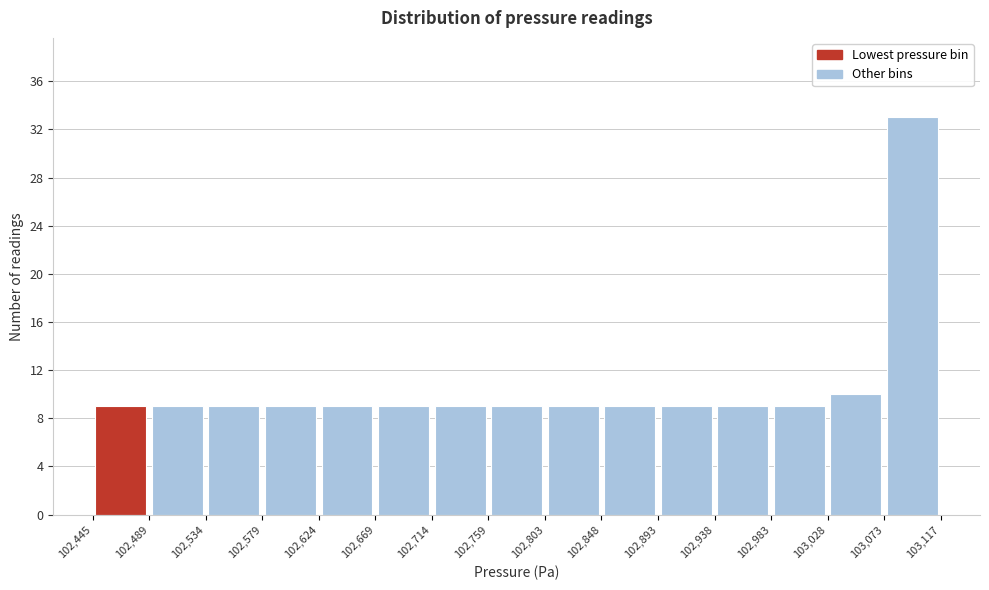

What is the height of the bar covering 102,759 to 102,803 on the x-axis? The values are not printed on the chart, so give them approximately, as read against the axis.

9